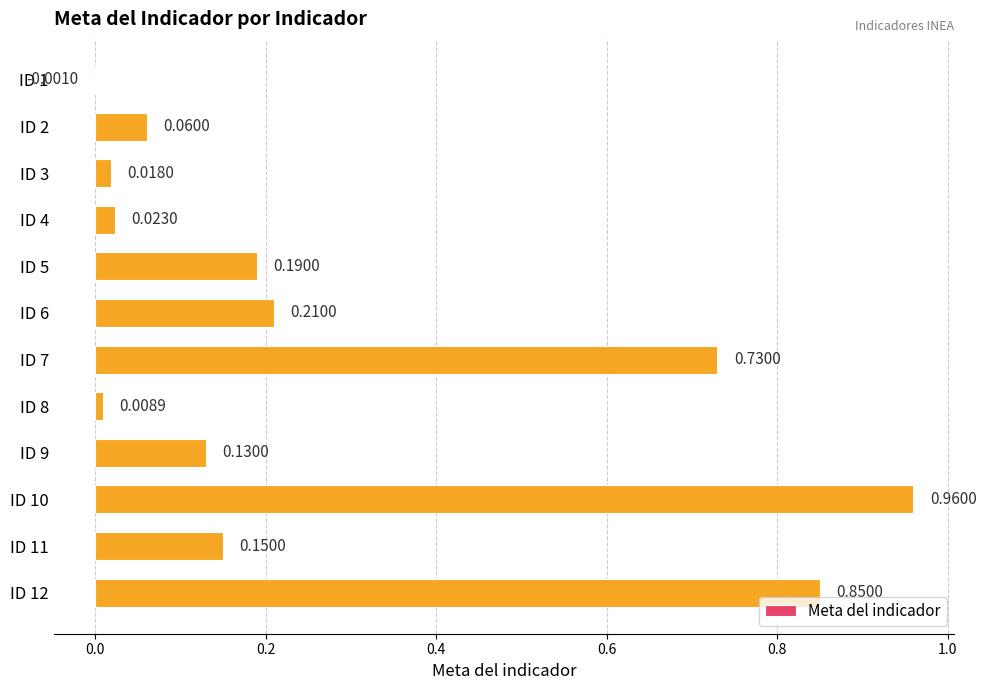

What is the sum of all values?

3.3